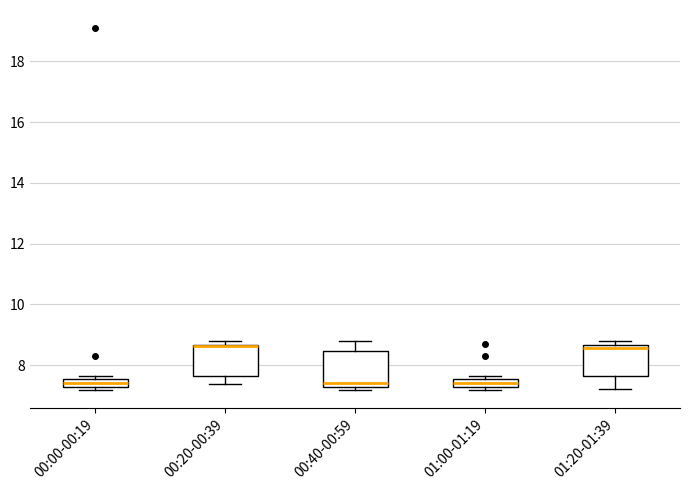

Where does the lower whisker of the box for 01:20-01:39 end on the y-axis? The values are not printed on the chart, so give them approximately, as read against the axis.

7.2